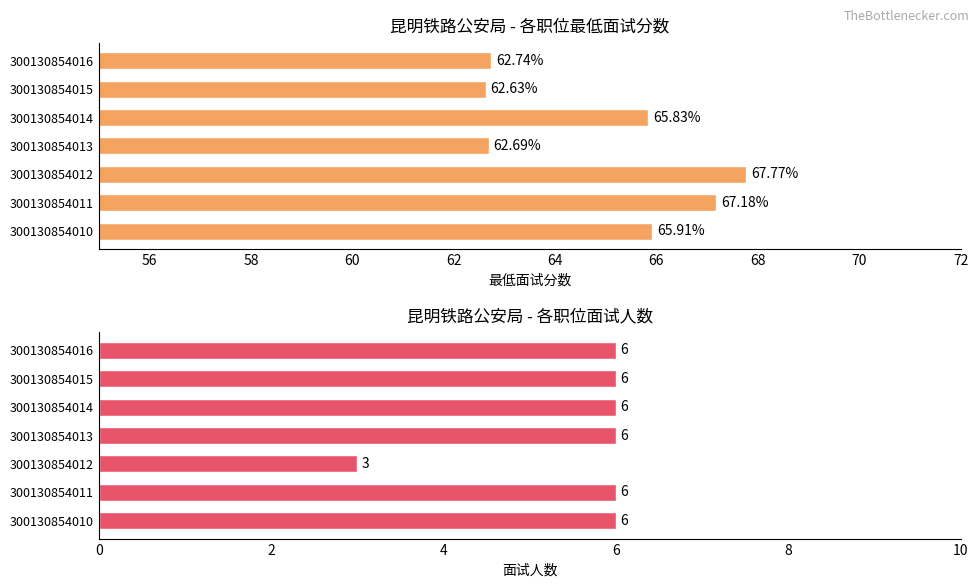

Which has a higher value, 300130854015 or 300130854014?

300130854014